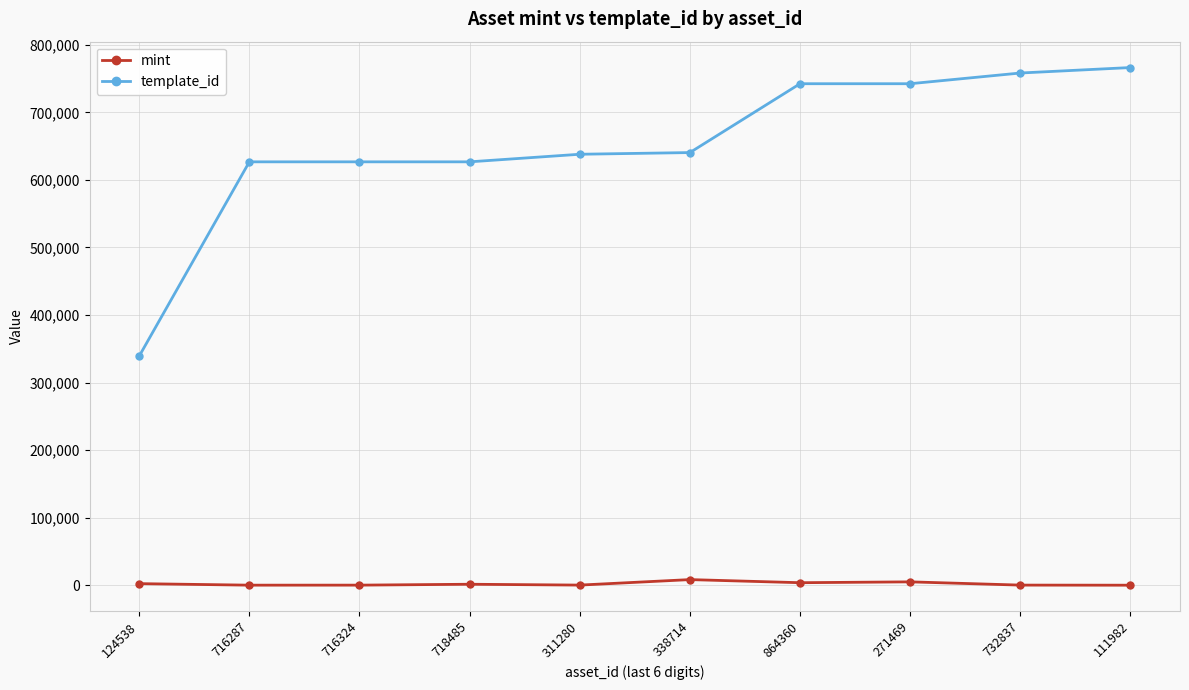

Between 716287 and 111982, which series saw the biggest shift?

template_id